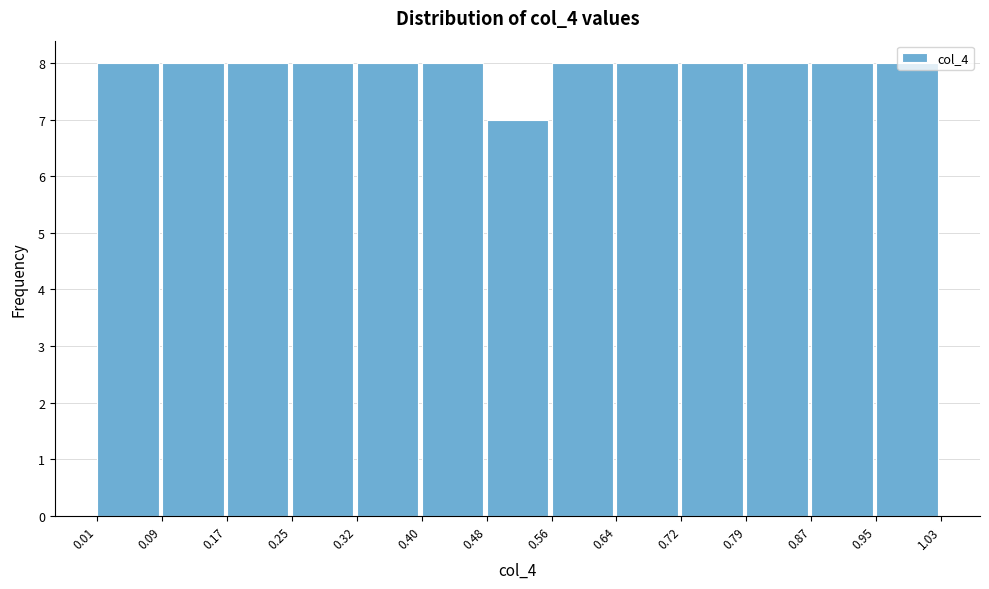

Reading left to right, transcribe this chart: for each bar, give the range it covers on the x-axis and its height. The values are not printed on the chart, so give them approximately, as read against the axis.

0.01 to 0.09: 8
0.09 to 0.17: 8
0.17 to 0.25: 8
0.25 to 0.32: 8
0.32 to 0.40: 8
0.40 to 0.48: 8
0.48 to 0.56: 7
0.56 to 0.64: 8
0.64 to 0.72: 8
0.72 to 0.79: 8
0.79 to 0.87: 8
0.87 to 0.95: 8
0.95 to 1.03: 8